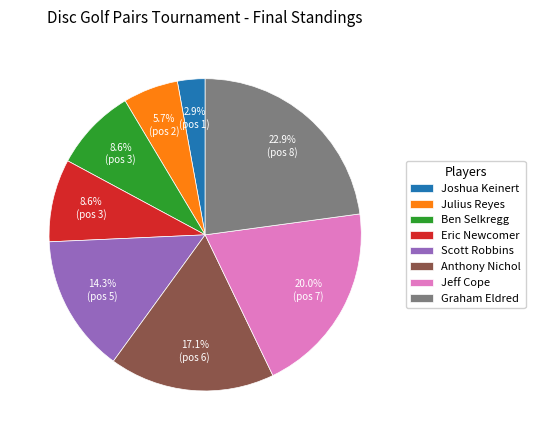

Between Graham Eldred and Eric Newcomer, which is larger?

Graham Eldred